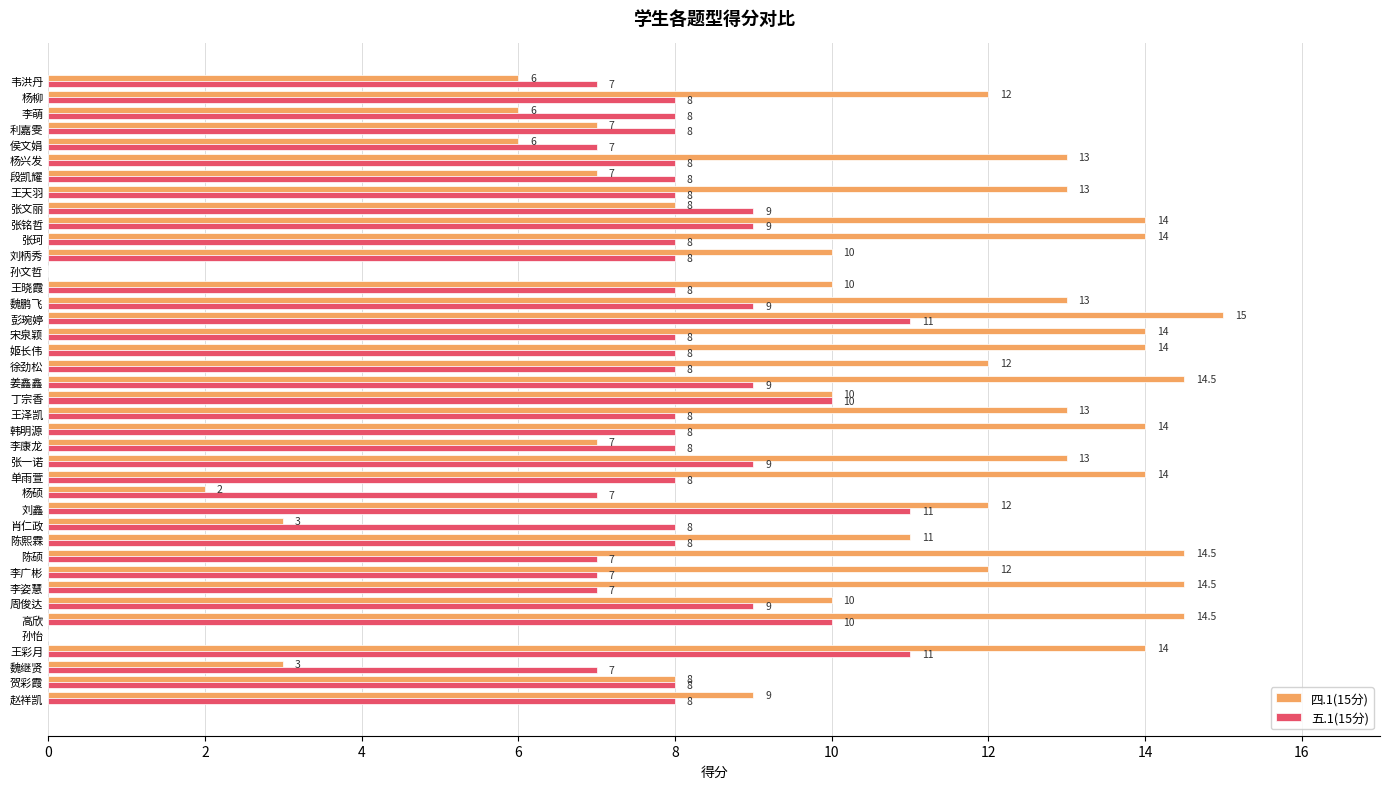

Count the number of categories in the chart.

40